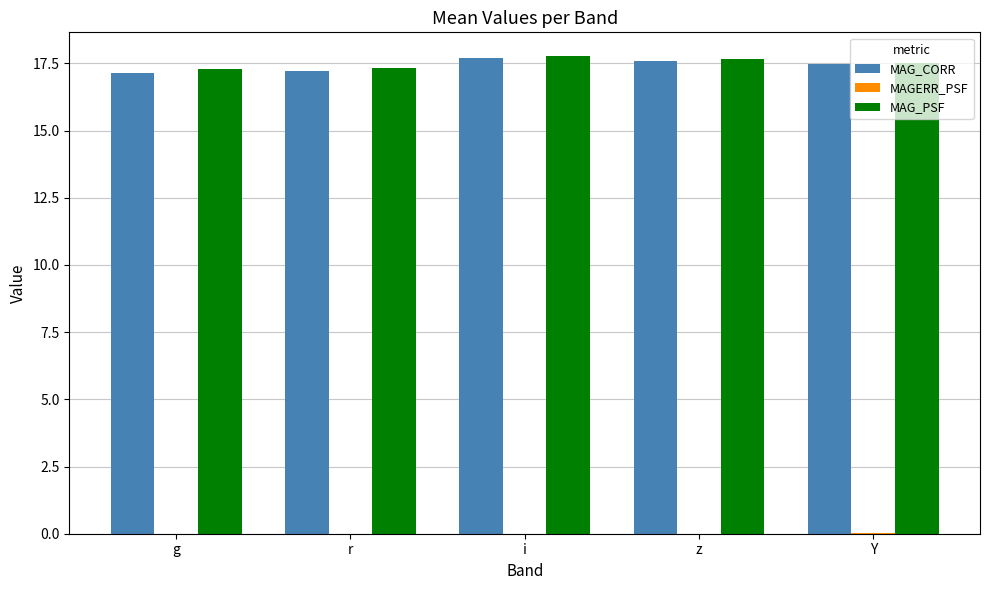

The MAG_PSF series shows 7.0 at i. True or false?

False